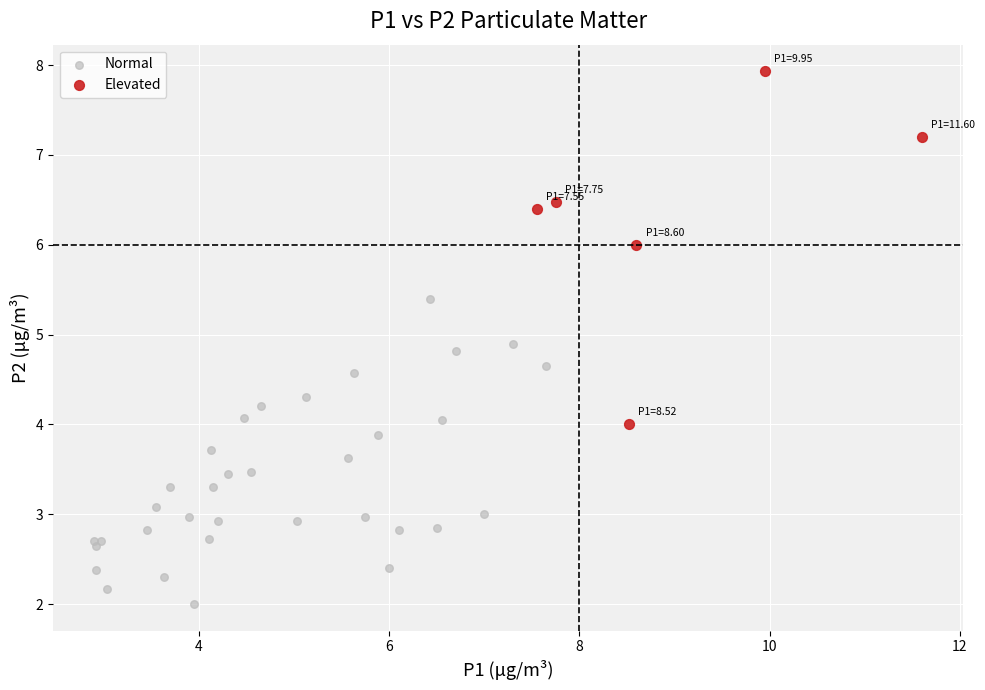

Which series has the widest spread of Y values?

Elevated